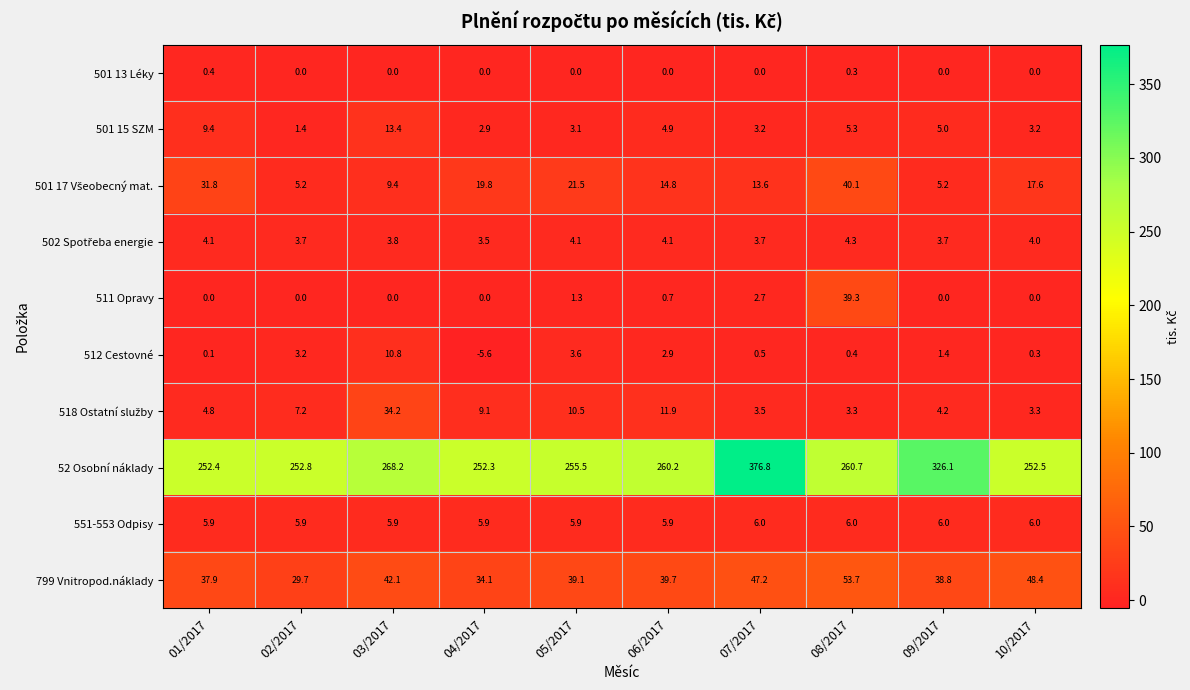

What is the difference between the highest and lowest values at 05/2017?

255.5